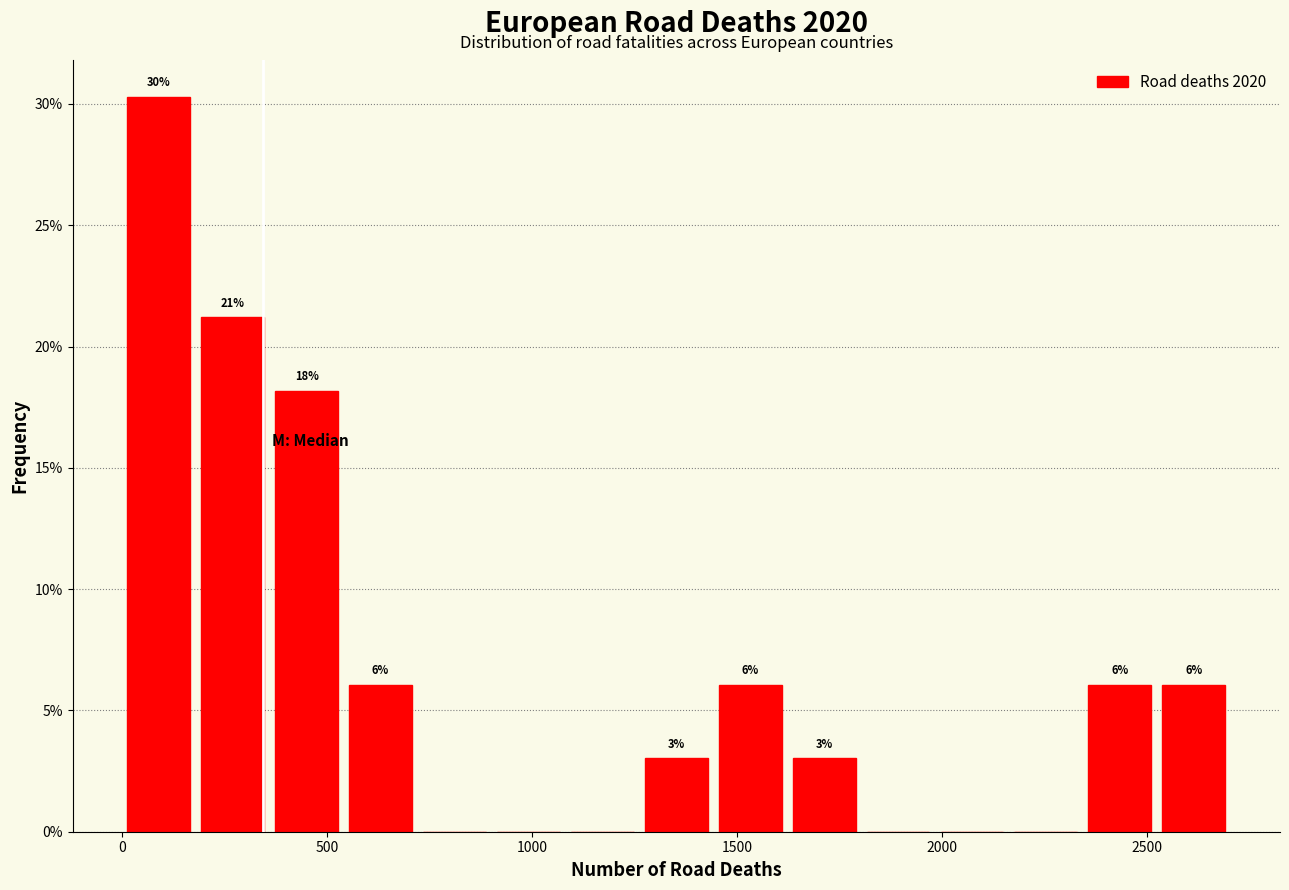

Around what value on the x-axis is the tallest bar? Give the approximate position of its centre, as read against the axis.

100